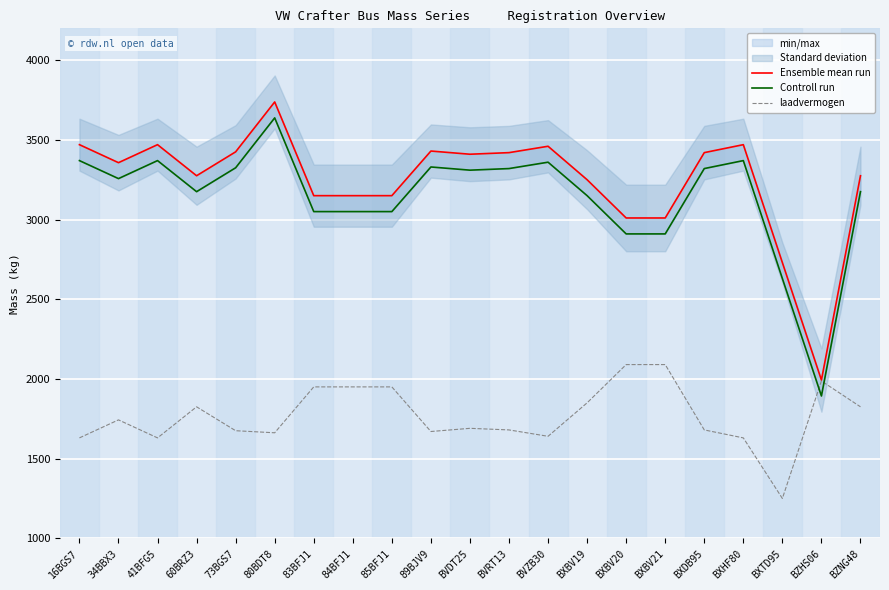

What is the average value of the Controll run series?

3141